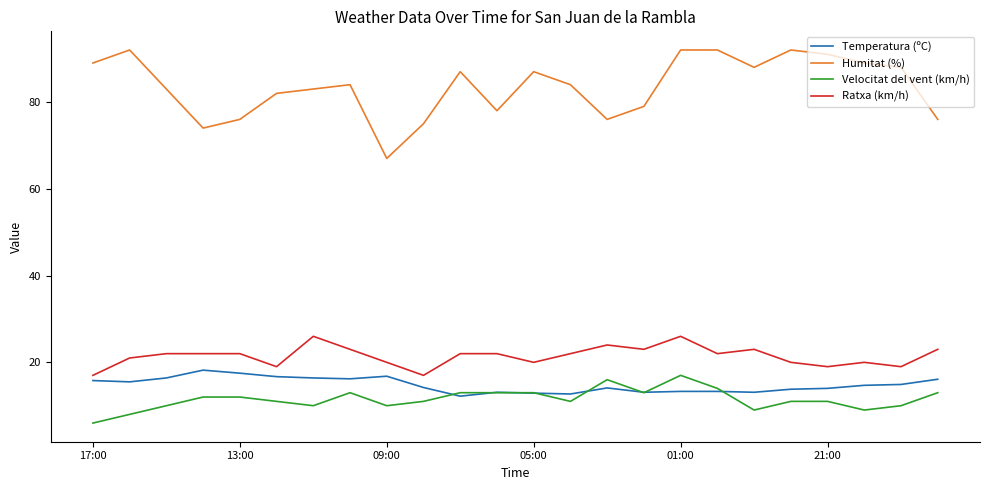

True or false: Humitat (%) and Temperatura (ºC) cross at least once.

False